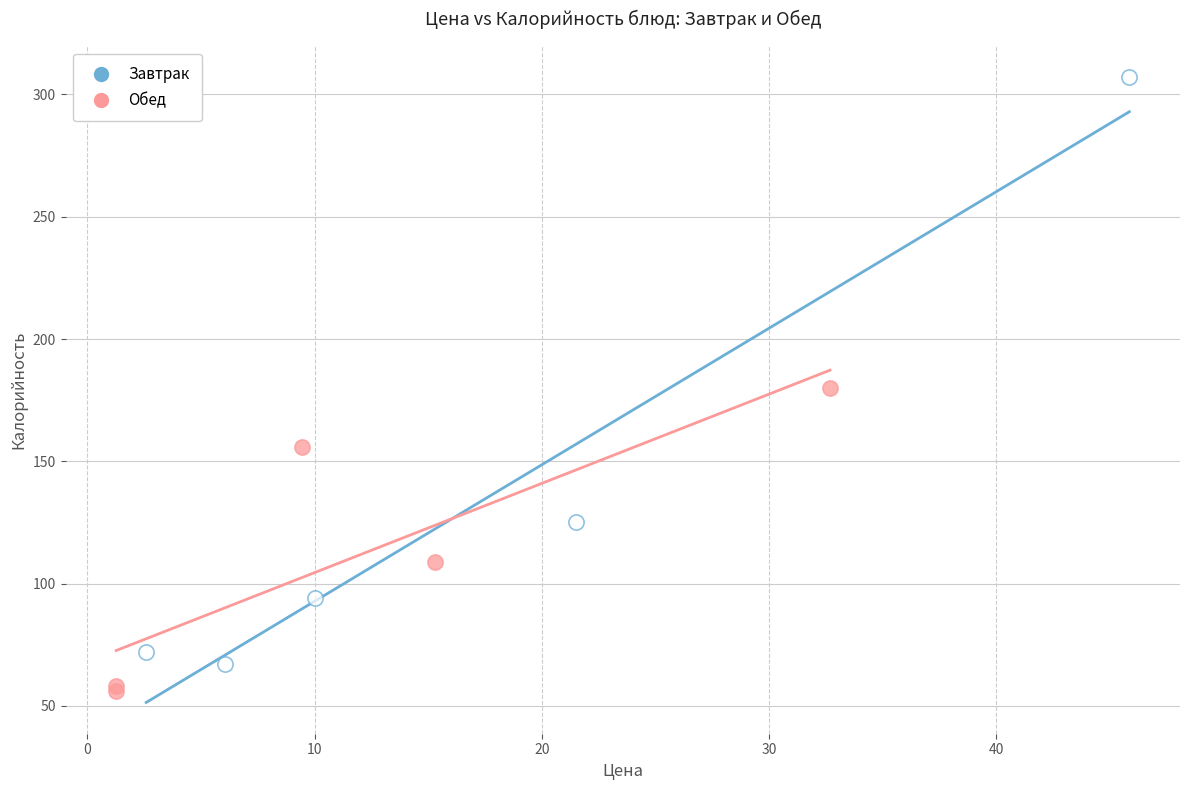

Which series has the largest Y range (max minus min)?

Завтрак